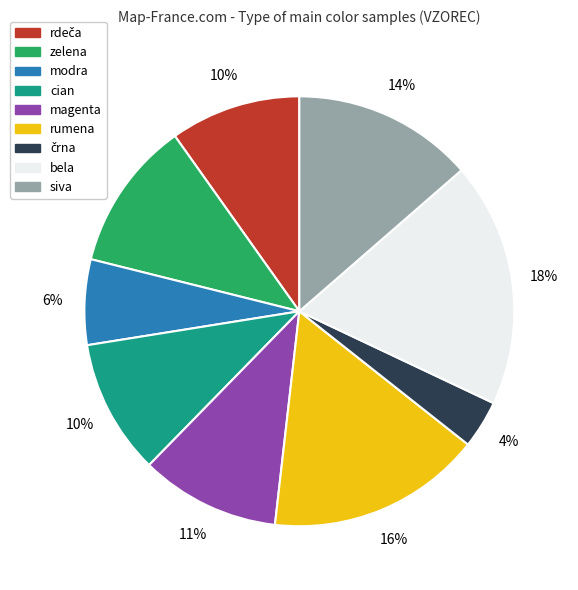

How many slices are in this pie chart?

9